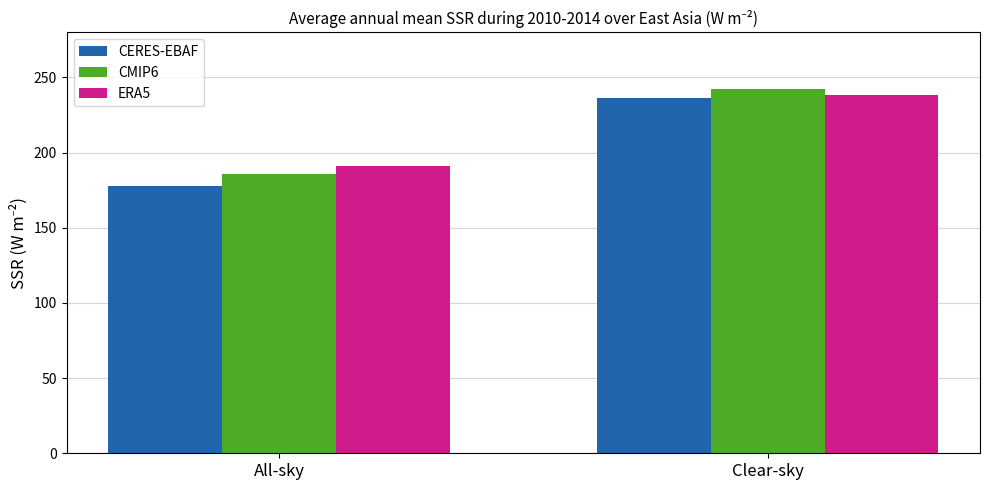

What is the sum of all CERES-EBAF values?

414